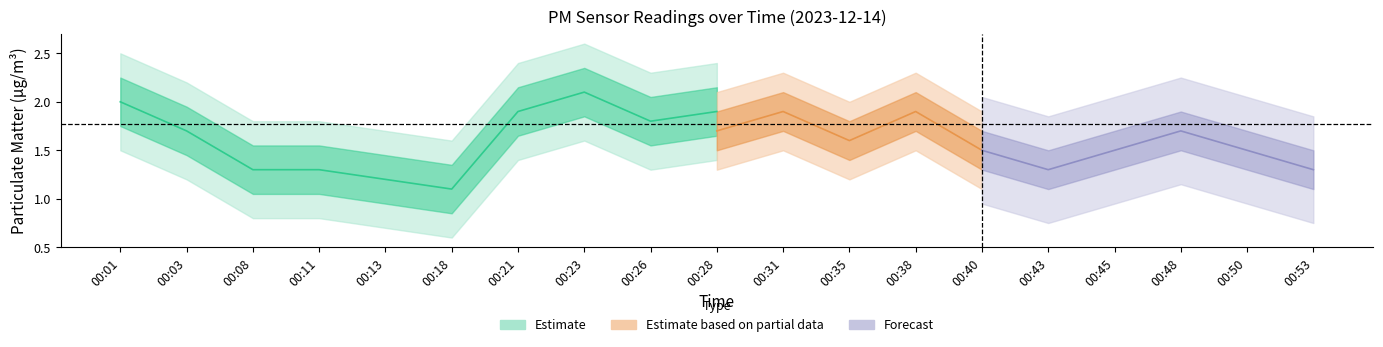

Is the value of P2_mean at 00:31 greater than the value of P1_mean at 00:45?

No